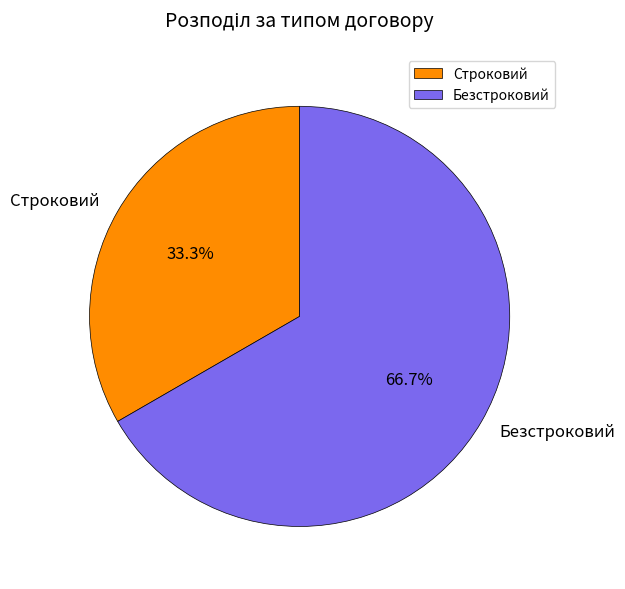

To the nearest percent, what is the average slice percentage?

50%